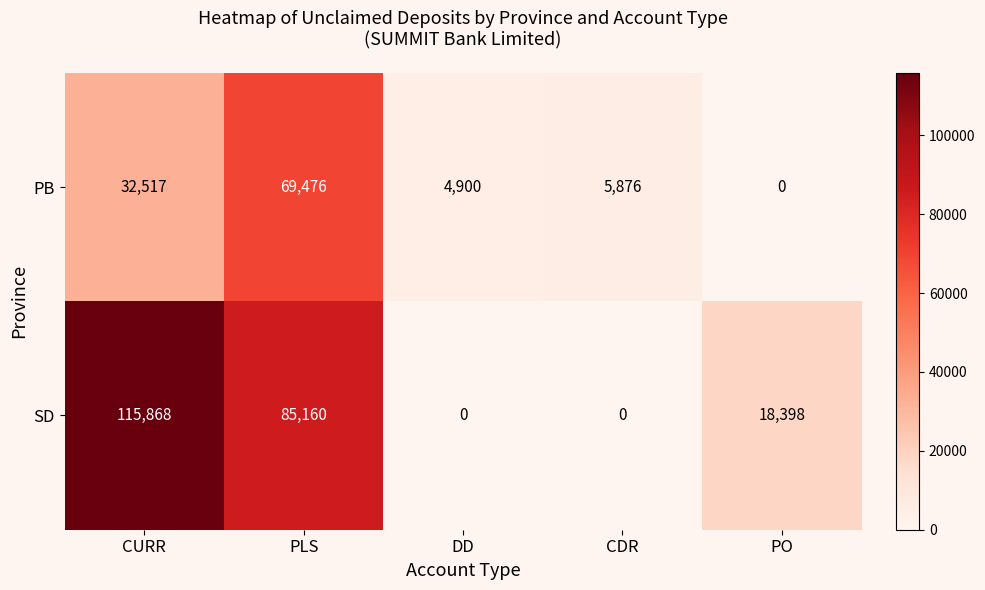

Which series has the widest spread of values?

SD